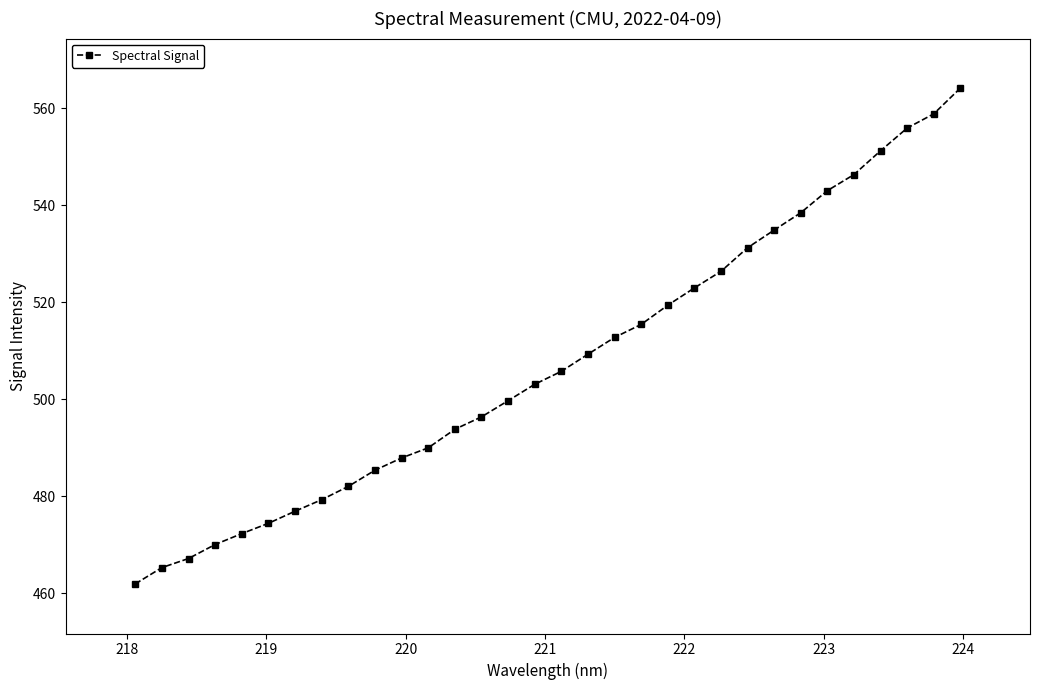

What is the sum of all values?

16242.3